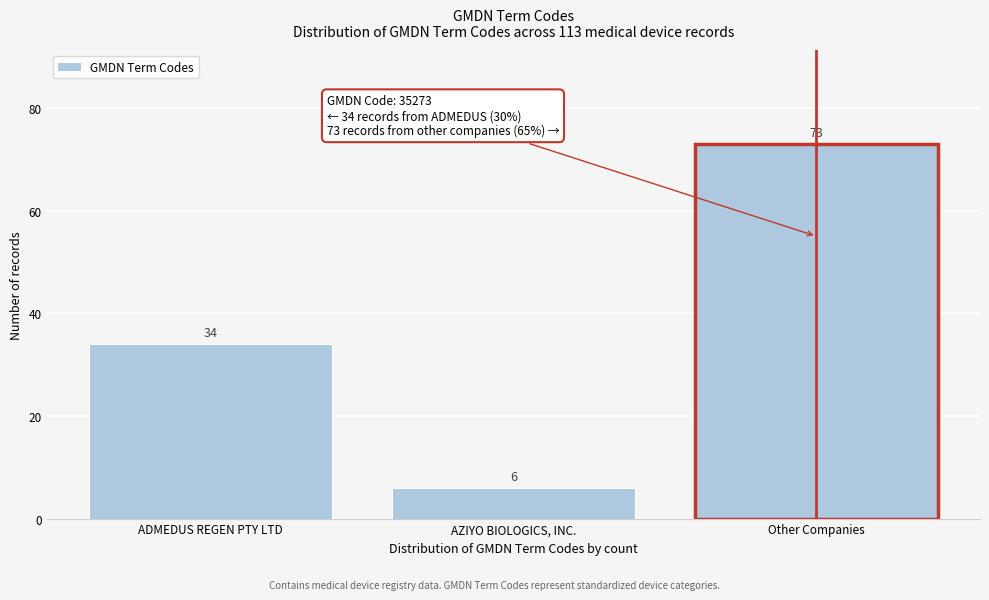

Reading left to right, list all the values displayed in this chart.

34	6	73